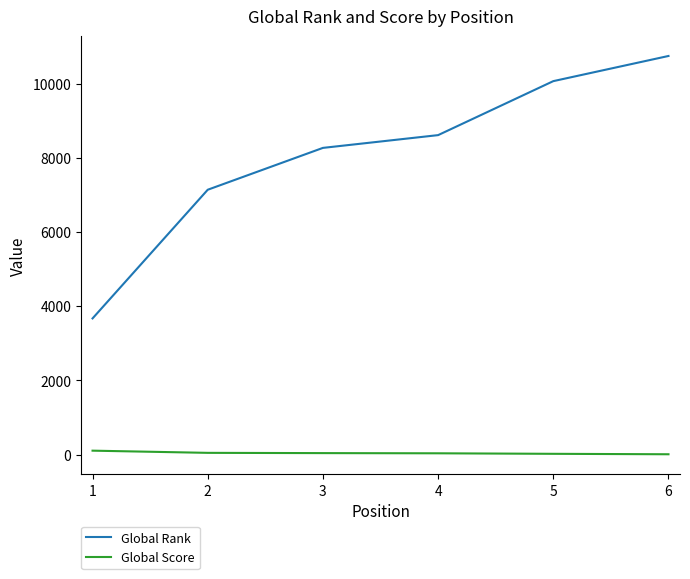

At 2, list the series in order from largest to smallest.

Global Rank, Global Score